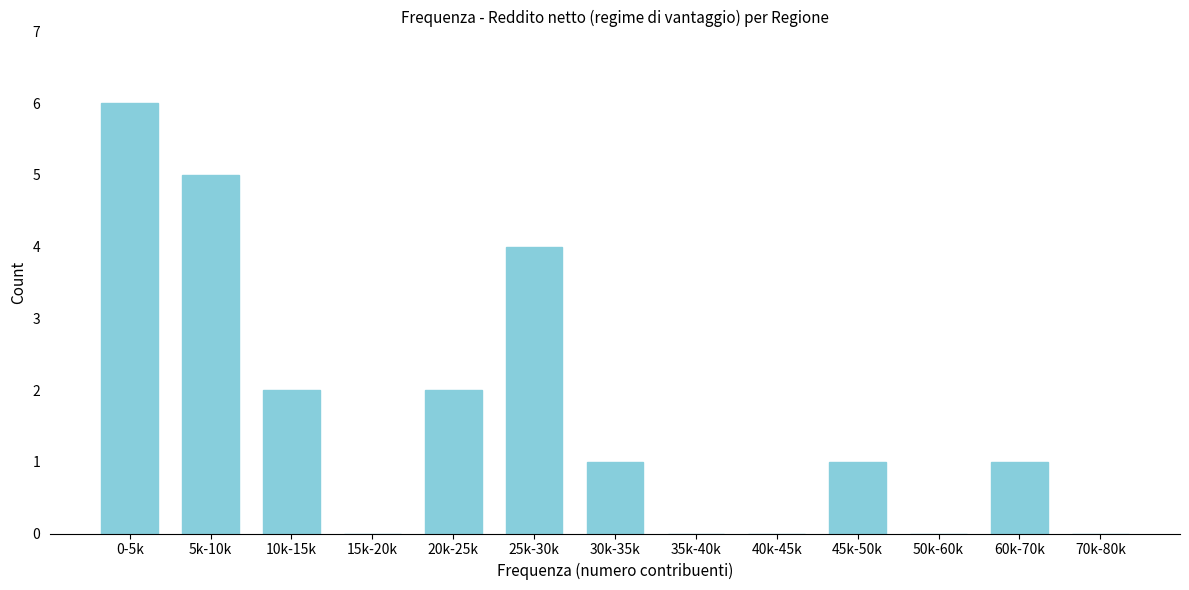

Reading left to right, what are all the values shown in this chart?

0-5k=6	5k-10k=5	10k-15k=2	15k-20k=0	20k-25k=2	25k-30k=4	30k-35k=1	35k-40k=0	40k-45k=0	45k-50k=1	50k-60k=0	60k-70k=1	70k-80k=0